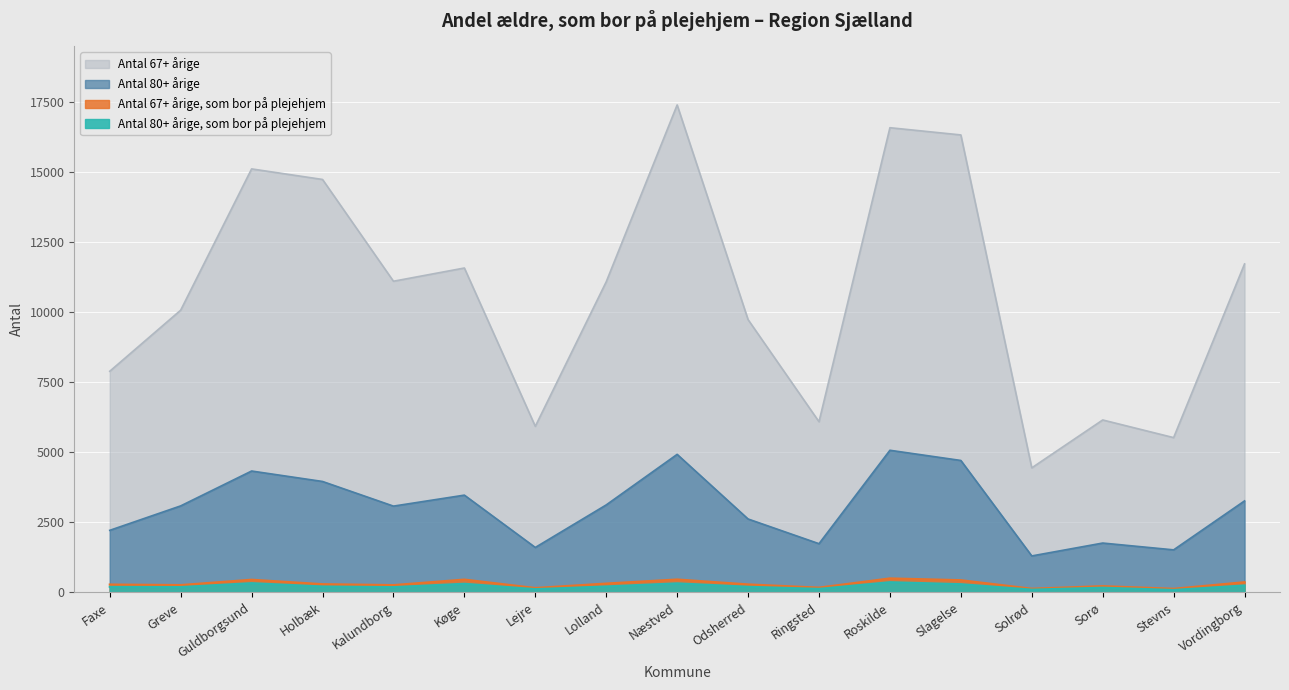

What are all the series names shown in the legend?

Antal 67+ årige, som bor på plejehjem, Antal 80+ årige, som bor på plejehjem, Antal 67+ årige, Antal 80+ årige